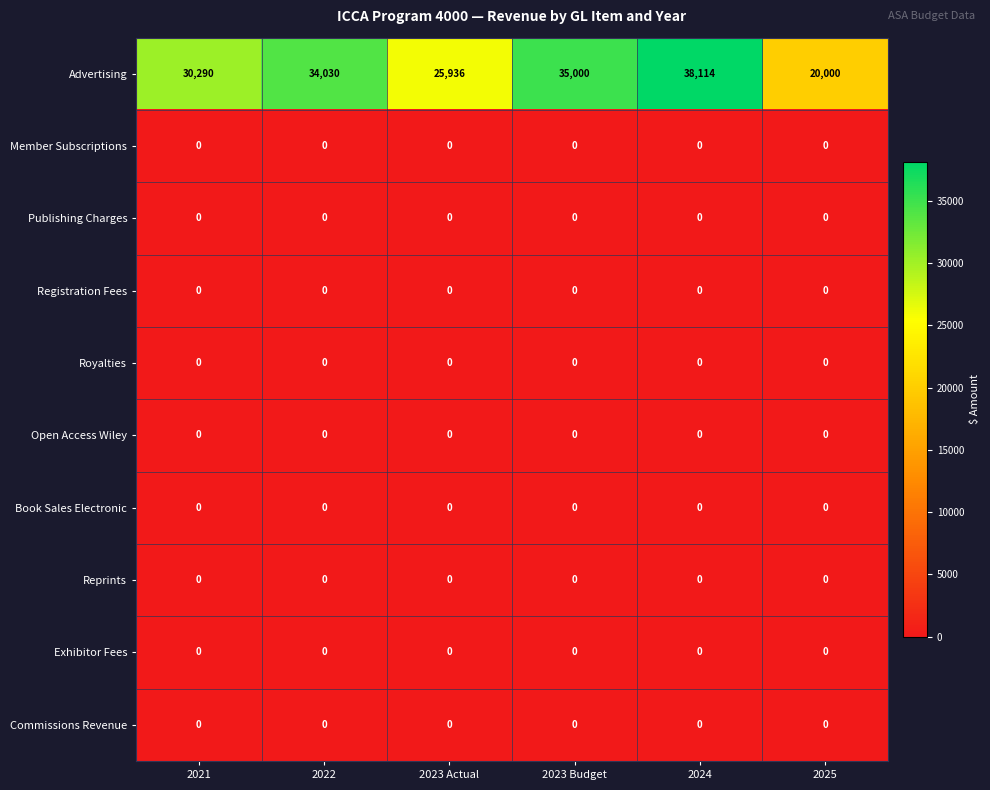

The value of Commissions Revenue at 2024 is 0. True or false?

True